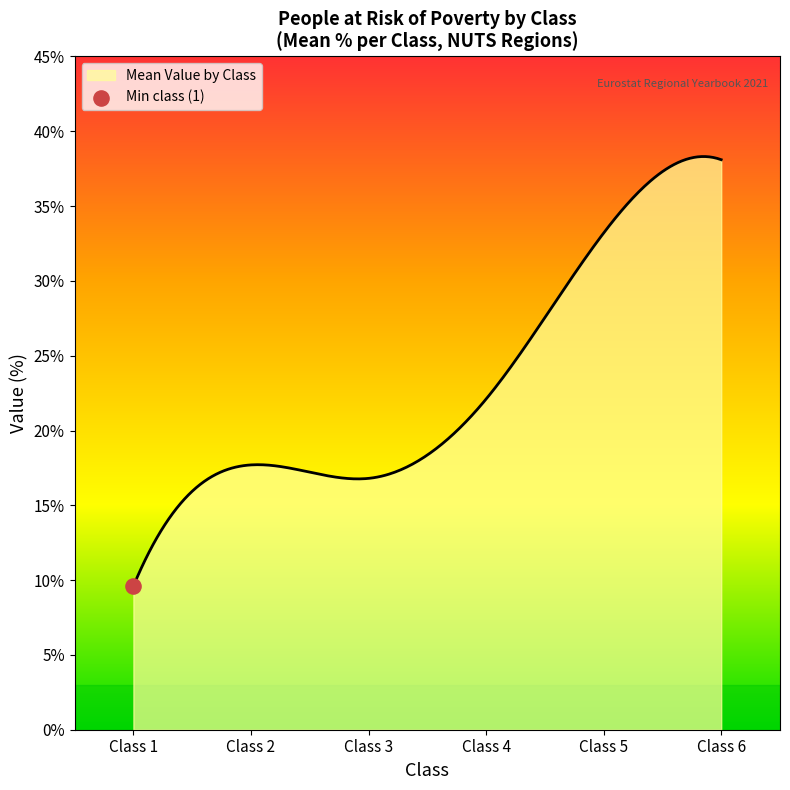

What is the smallest value displayed?

9.6